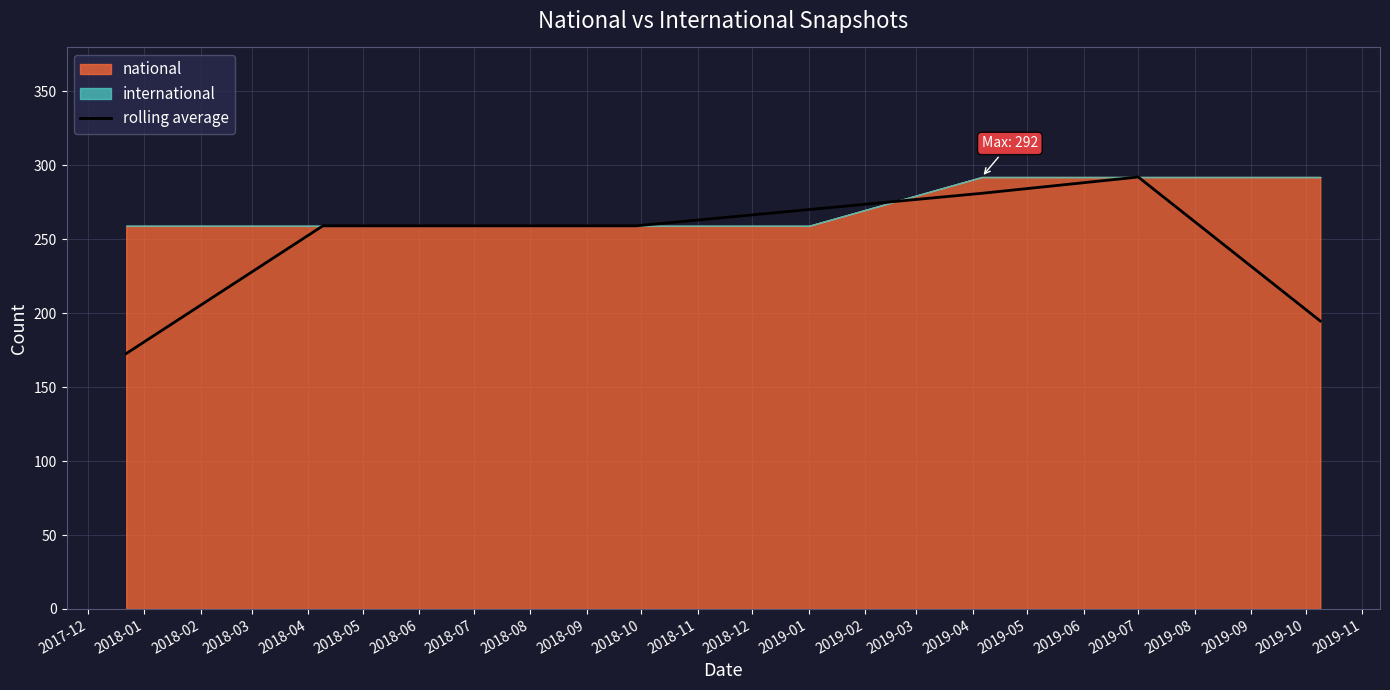

What is the greatest value displayed?

292.0